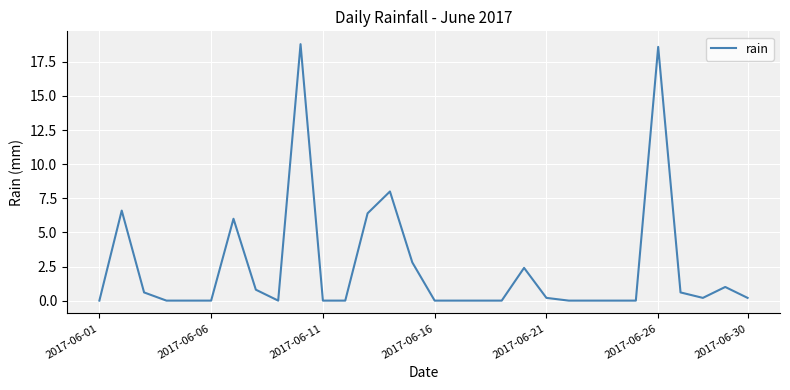

Reading left to right, extract all data points from this chart.

0.0	6.6	0.6	0.0	0.0	0.0	6.0	0.8	0.0	18.8	0.0	0.0	6.4	8.0	2.8	0.0	0.0	0.0	0.0	2.4	0.2	0.0	0.0	0.0	0.0	18.6	0.6	0.2	1.0	0.2